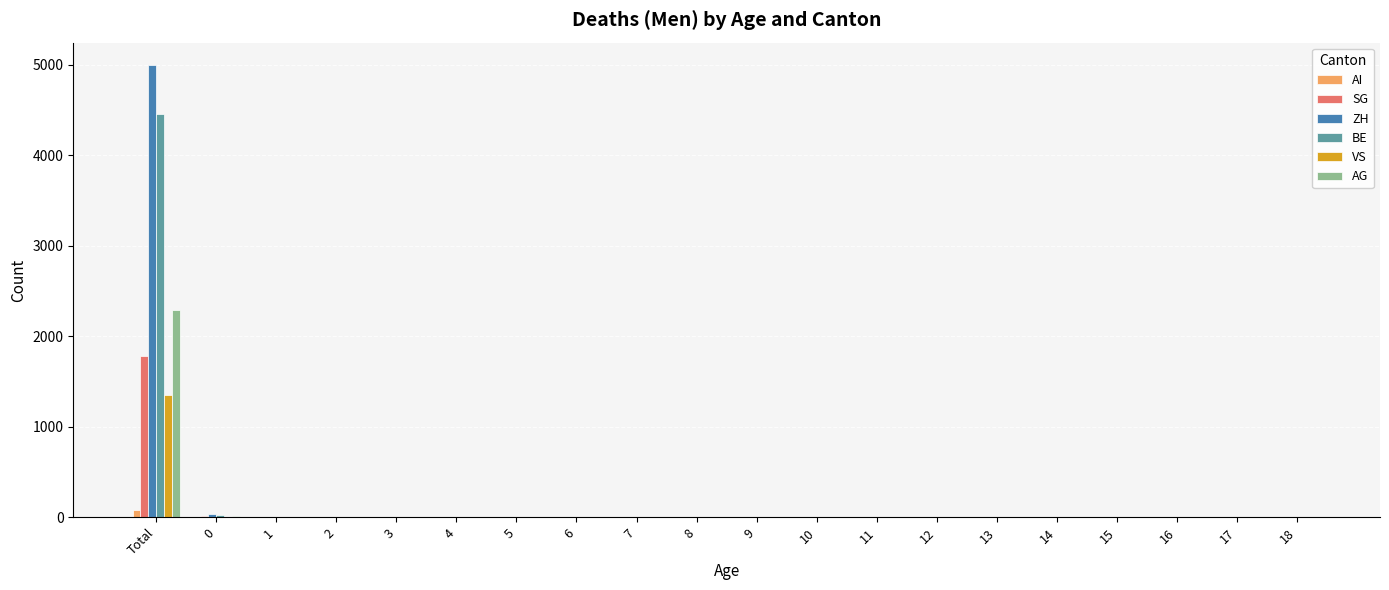

At which category is the sum across all series the highest?

Total